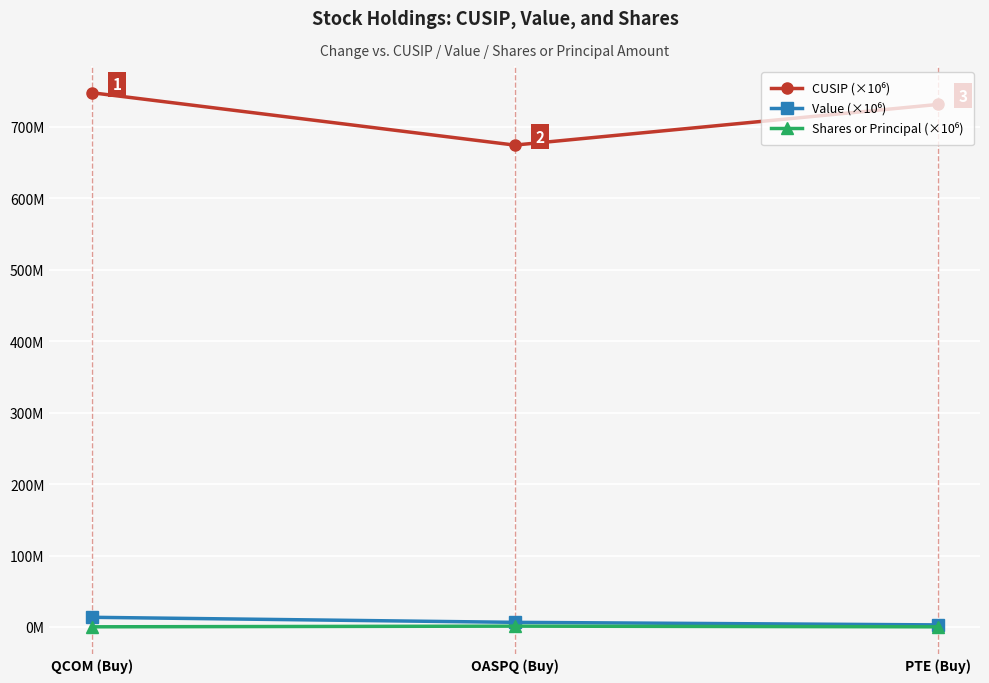

What is the total value across all series at QCOM (Buy)?

761.3